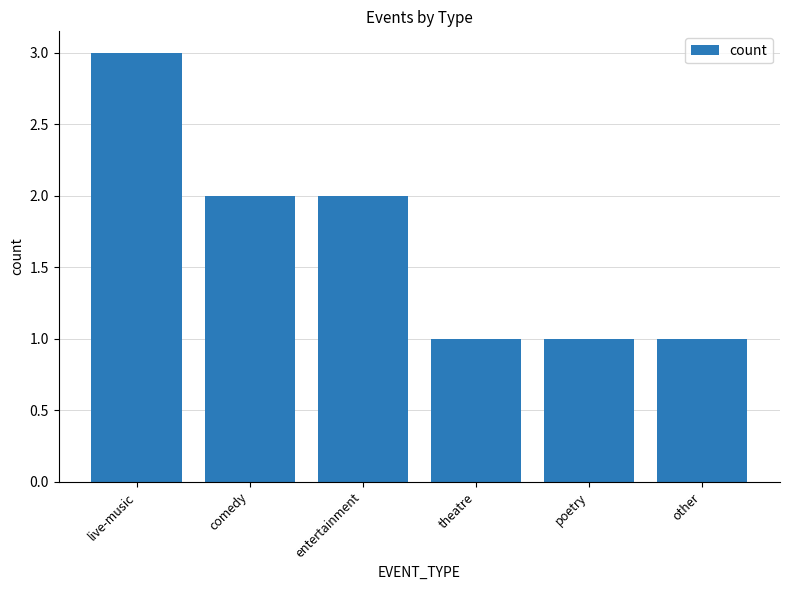

What is the sum of all values?

10